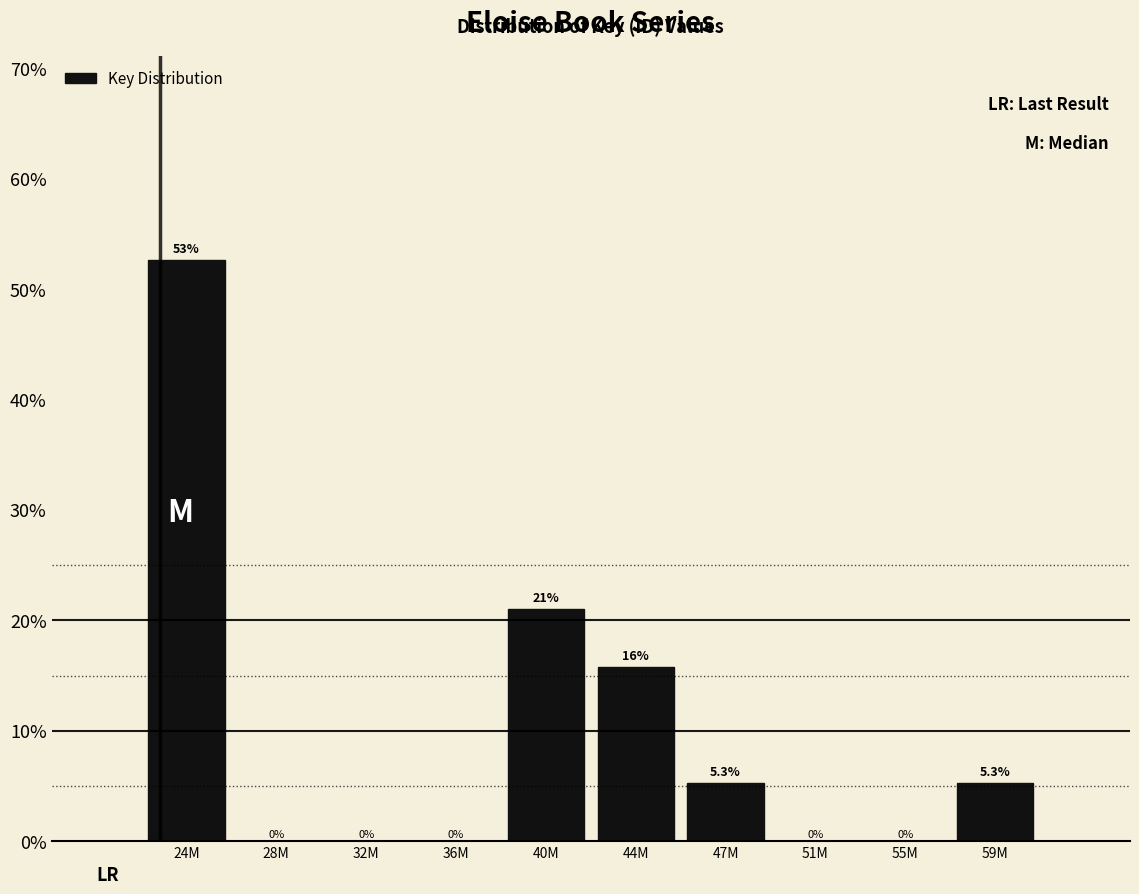

Reading left to right, transcribe all the data shown in this chart.

24M=52.6	28M=0.0	32M=0.0	36M=0.0	40M=21.1	44M=15.8	47M=5.3	51M=0.0	55M=0.0	59M=5.3